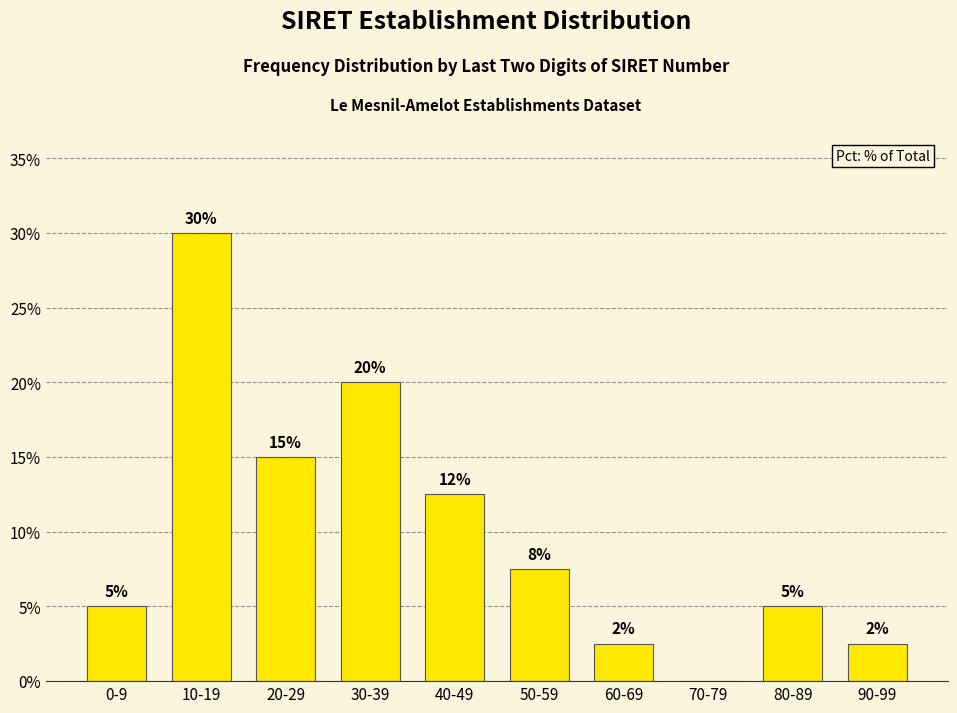

What is the change in value from 0-9 to 20-29?

+10.0